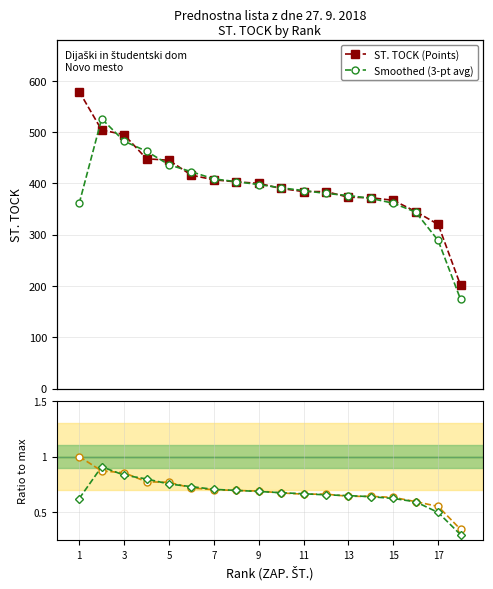

What is the value of the Smoothed (3-pt avg) point at the 8th from the left?

403.3